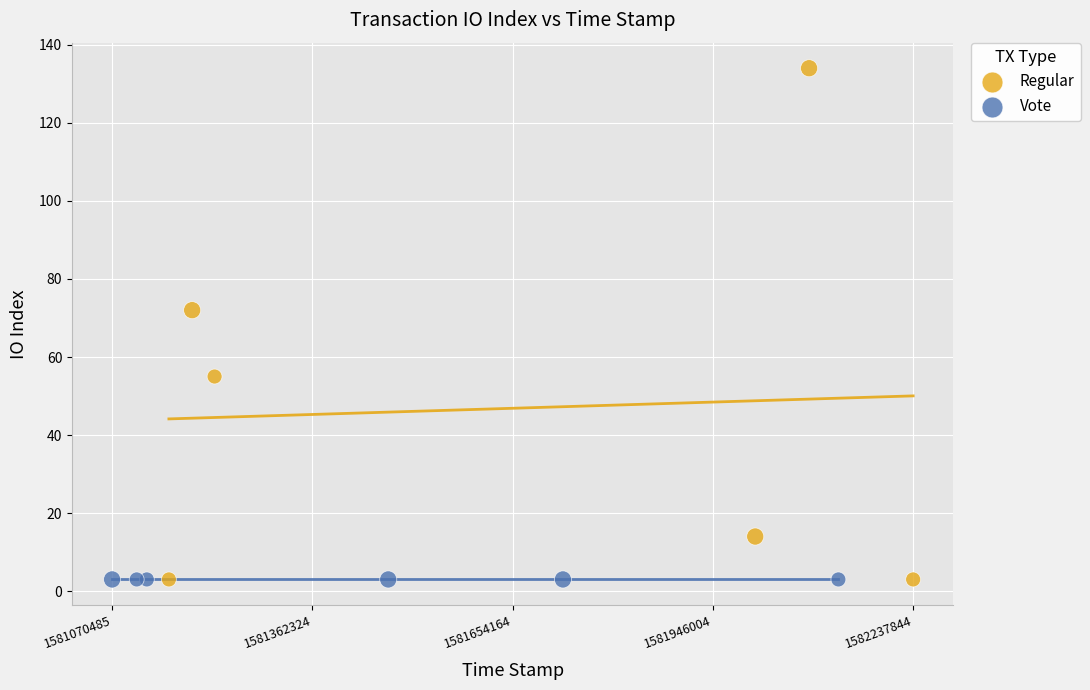

Which series contains the highest Y value?

Regular